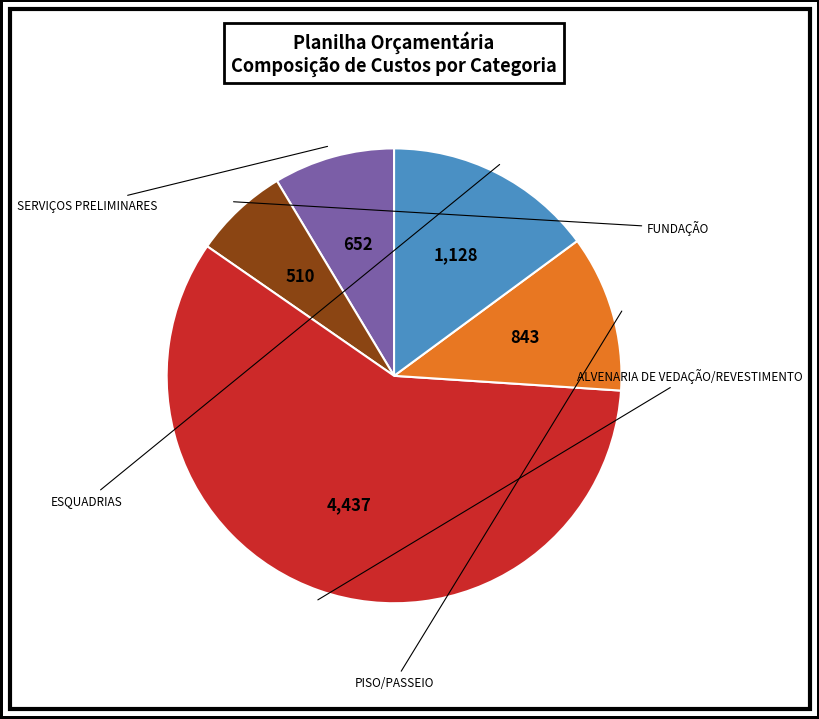

Is there any slice that represents more than half of the pie?

Yes